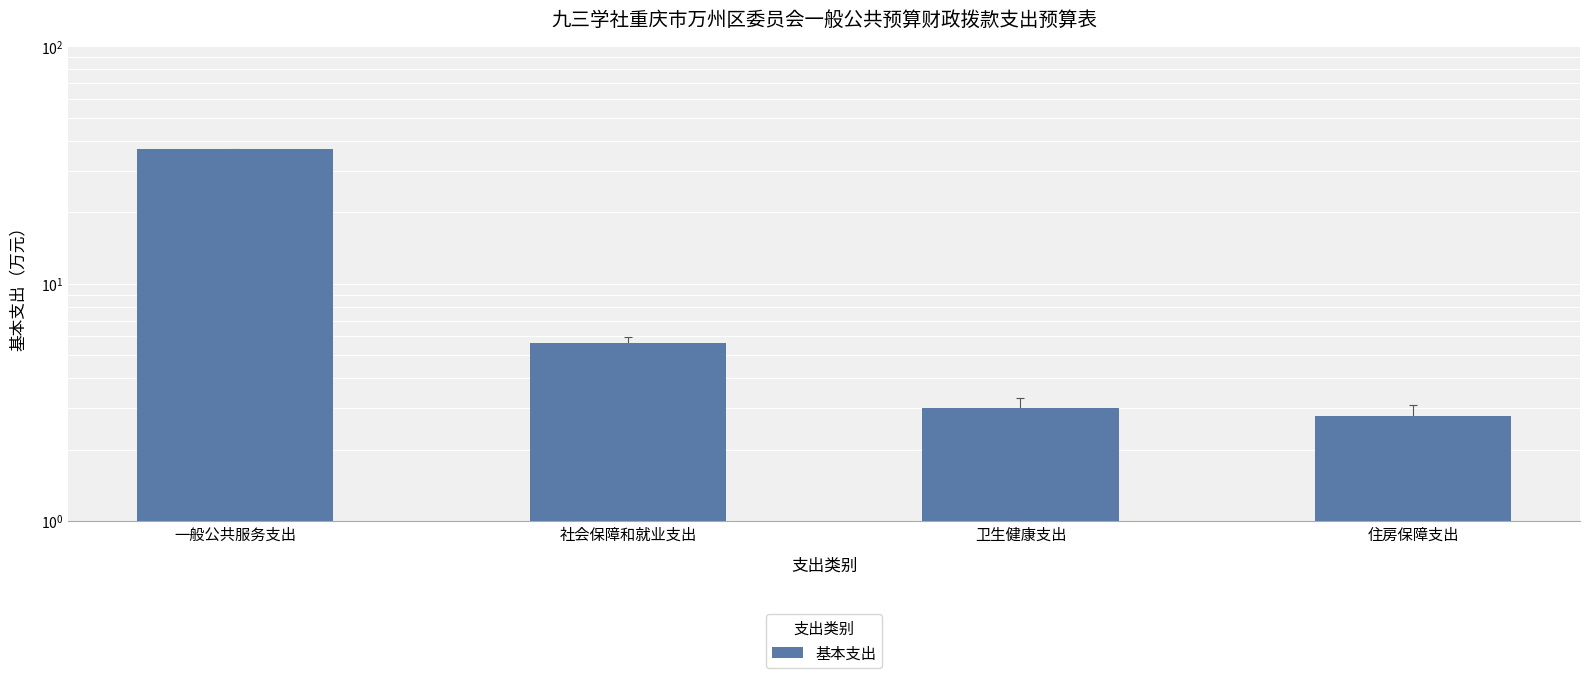

What is the label of the 3rd bar from the left?

卫生健康支出